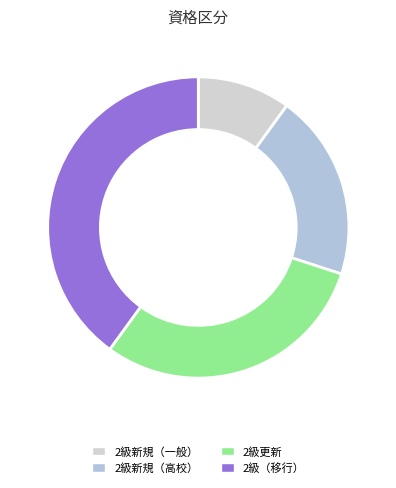

Which has a higher value, 2級（移行） or 2級新規（高校）?

2級（移行）